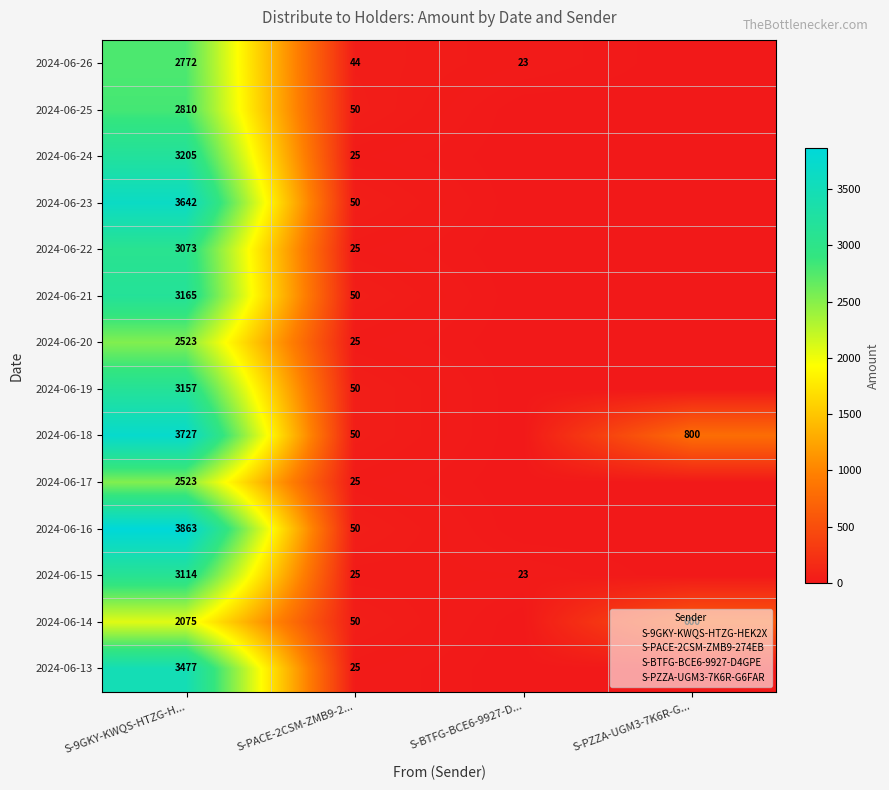

At which category is the sum across all series the highest?

S-9GKY-KWQS-HTZG-H...